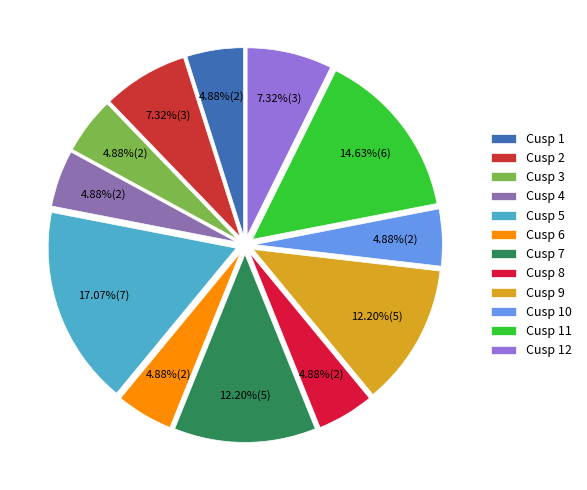

Which has a higher value, Cusp 7 or Cusp 6?

Cusp 7